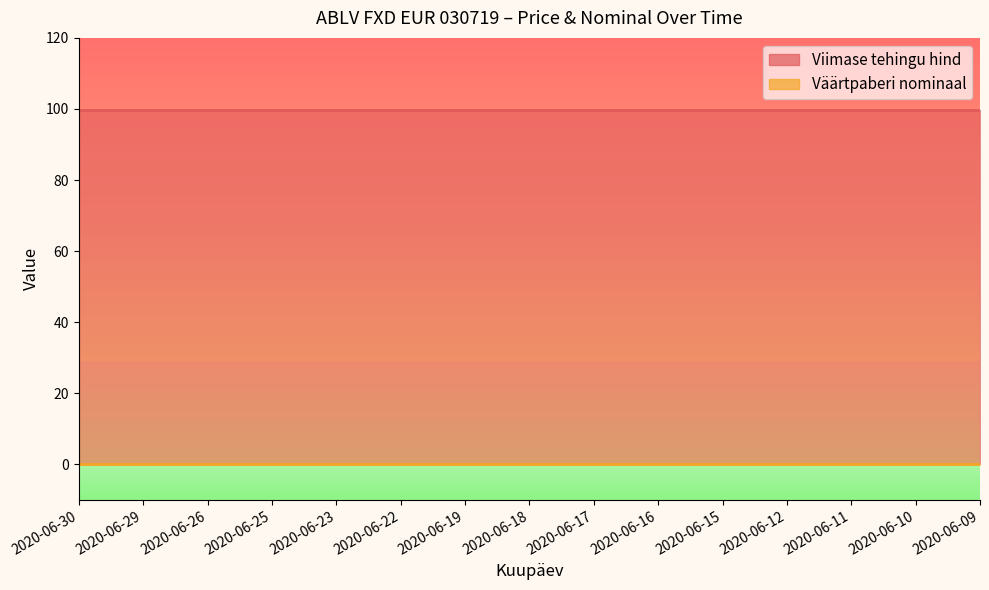

What is the approximate value of Viimase tehingu hind at 2020-06-22?

99.7